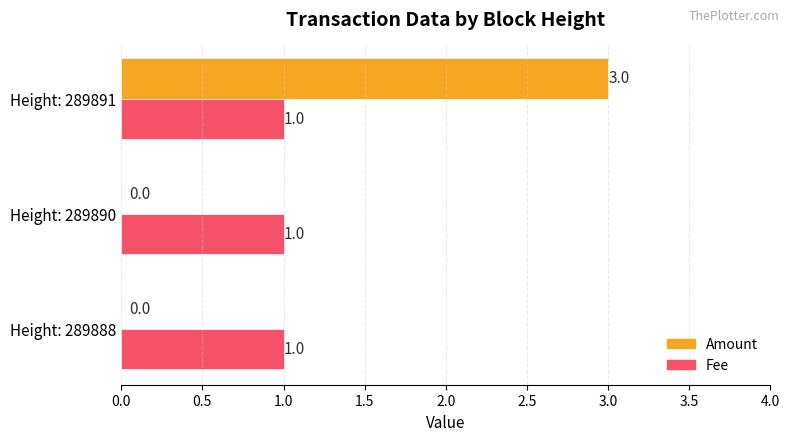

What is the greatest value displayed?

3